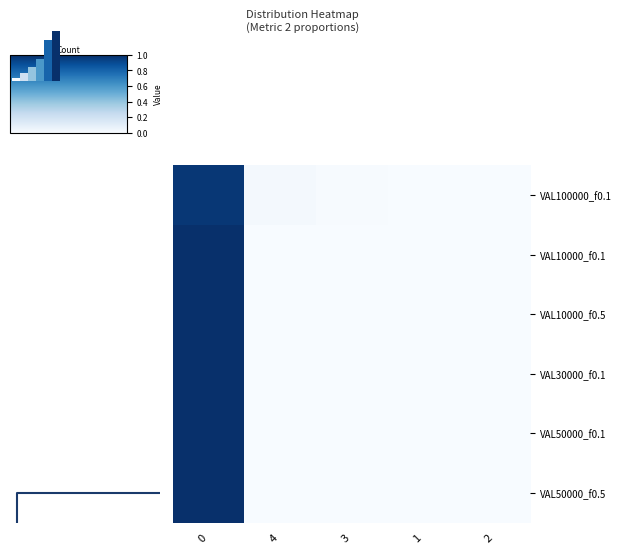

The VAL10000_f0.5 series shows 0.0 at 2. True or false?

True